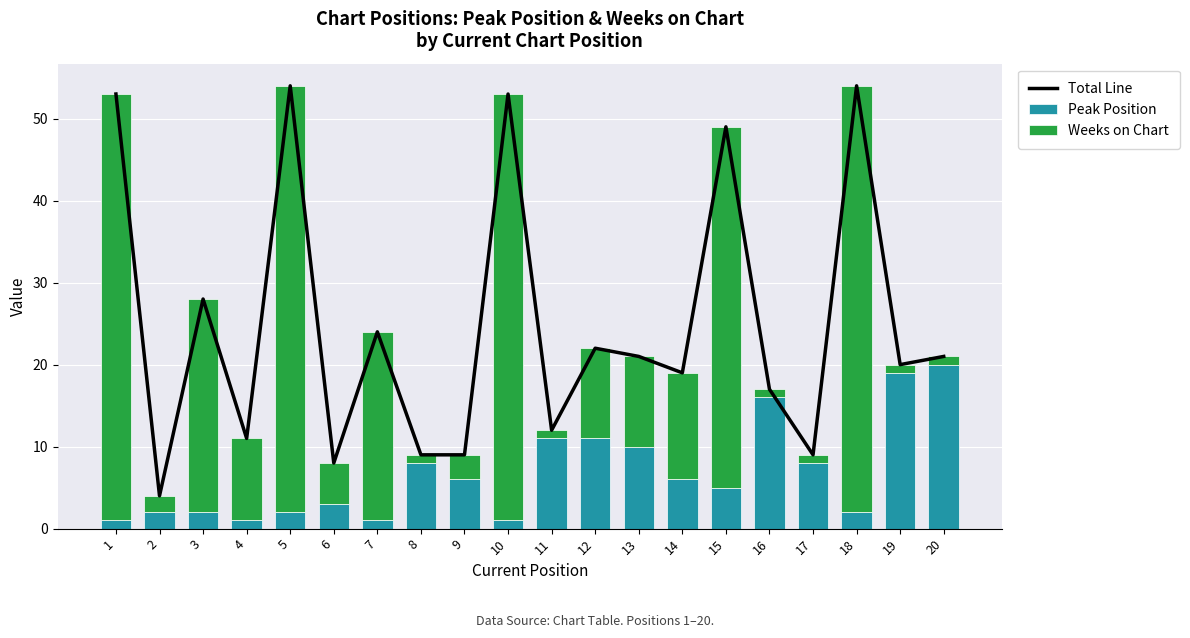

What is the total value across all series at 9?

18